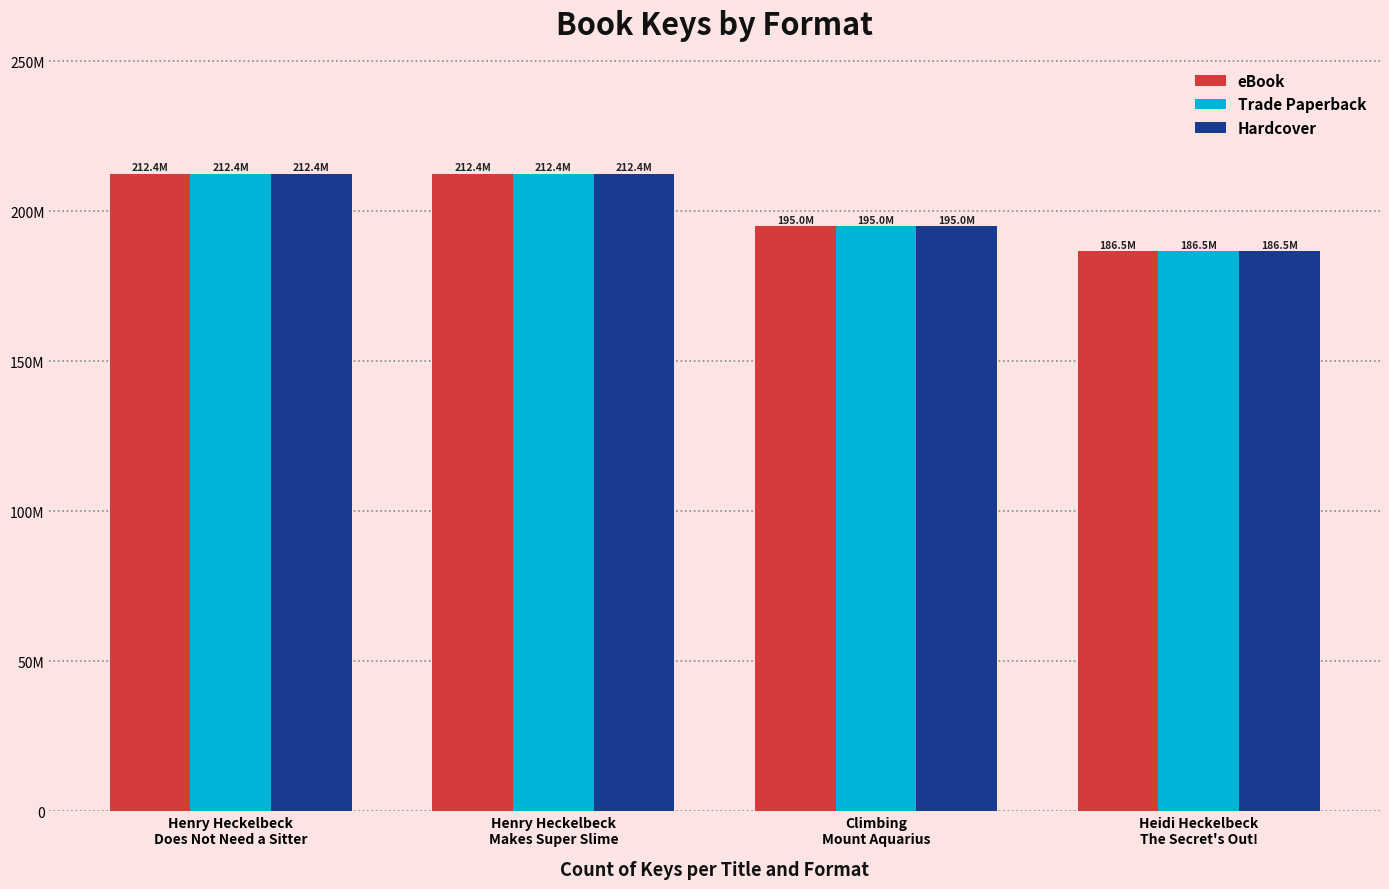

The Hardcover series shows 46595519 at Heidi Heckelbeck
The Secret's Out!. True or false?

False